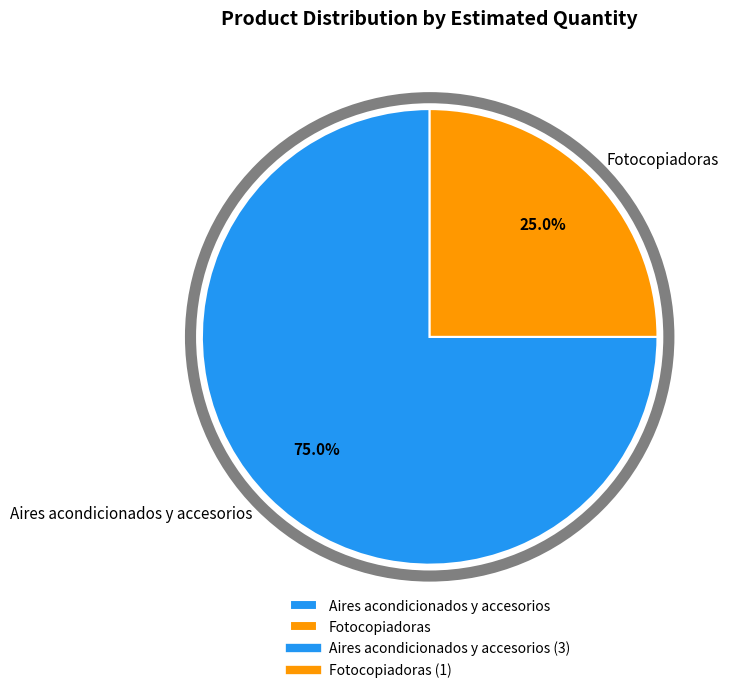

Between Fotocopiadoras and Aires acondicionados y accesorios, which is larger?

Aires acondicionados y accesorios